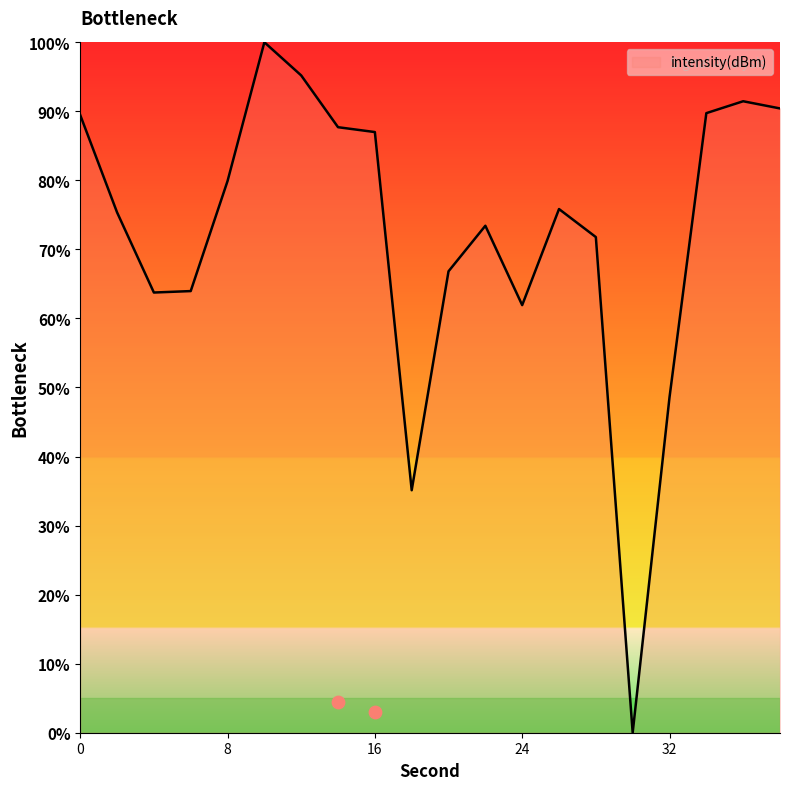

Between 38 and 12, which is larger?

12